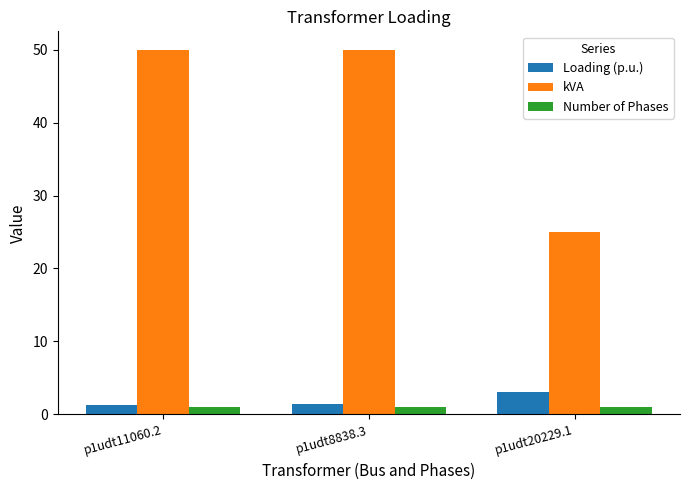

How many bars are there in total?

9